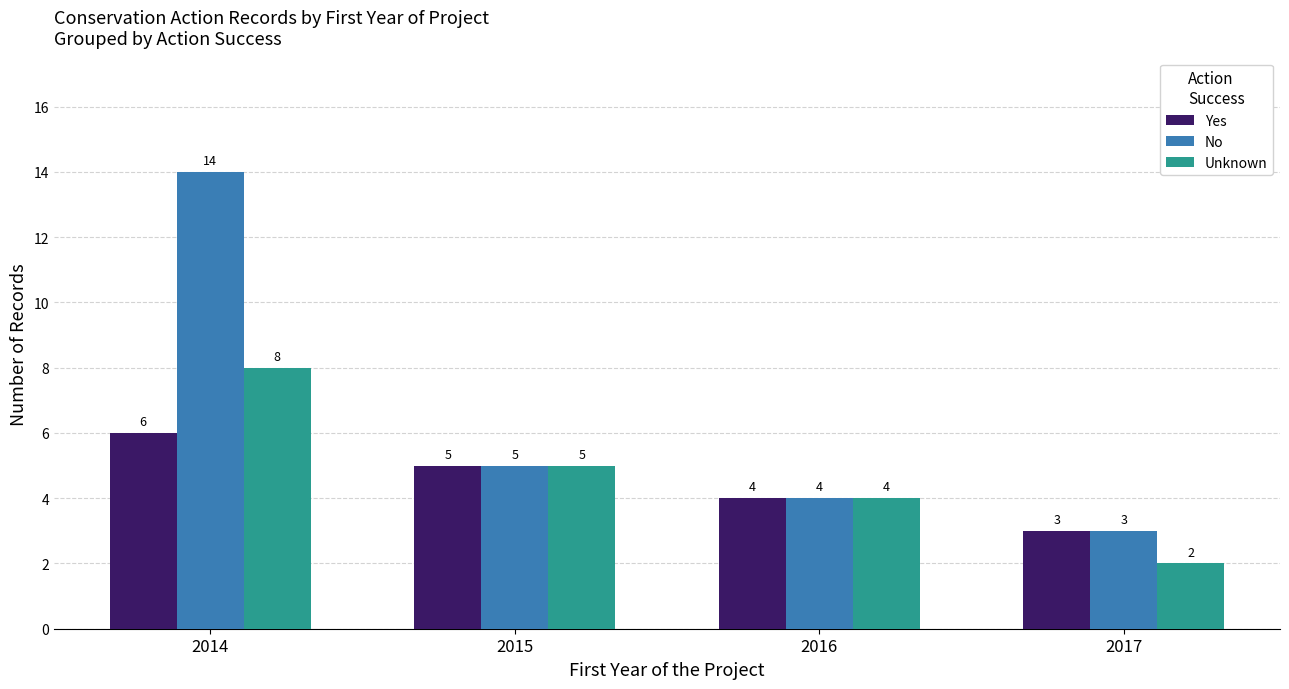

At which label is Unknown closest to 5?

2015